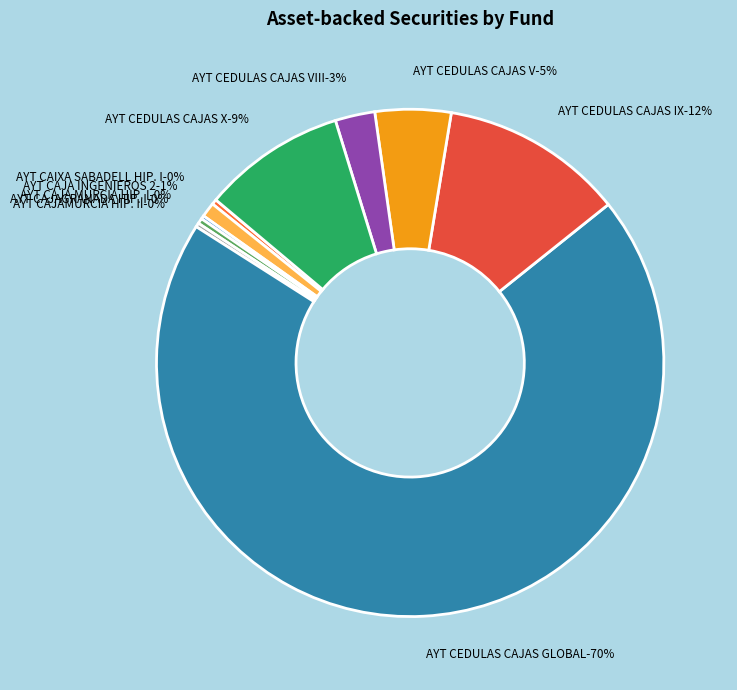

Which has a higher value, AYT CEDULAS CAJAS X or AYT CAJAGRANADA HIPOTECARIO I?

AYT CEDULAS CAJAS X